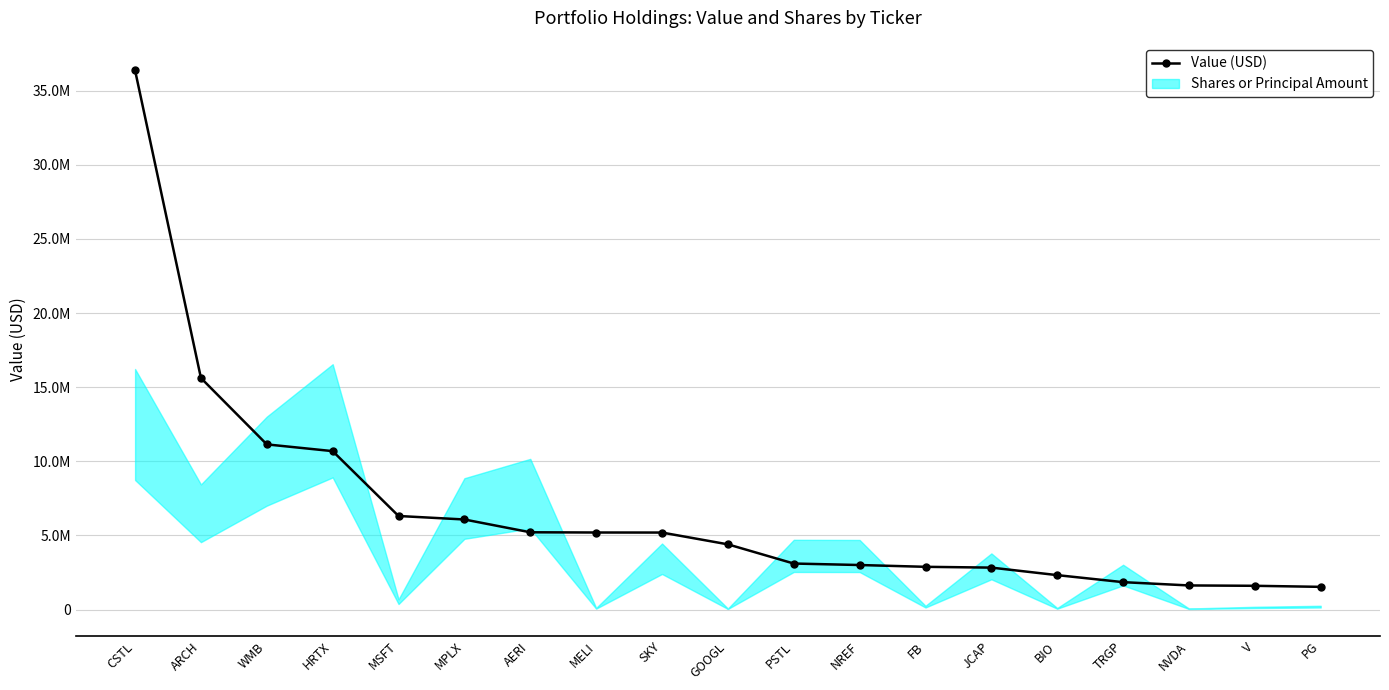

Reading right to left, extract all data points from this chart.

1529000	1600000	1624000	1846000	2320000	2827000	2881000	3002000	3102000	4397000	5193000	5196000	5211000	6074000	6310000	10686000	11141000	15619000	36377000